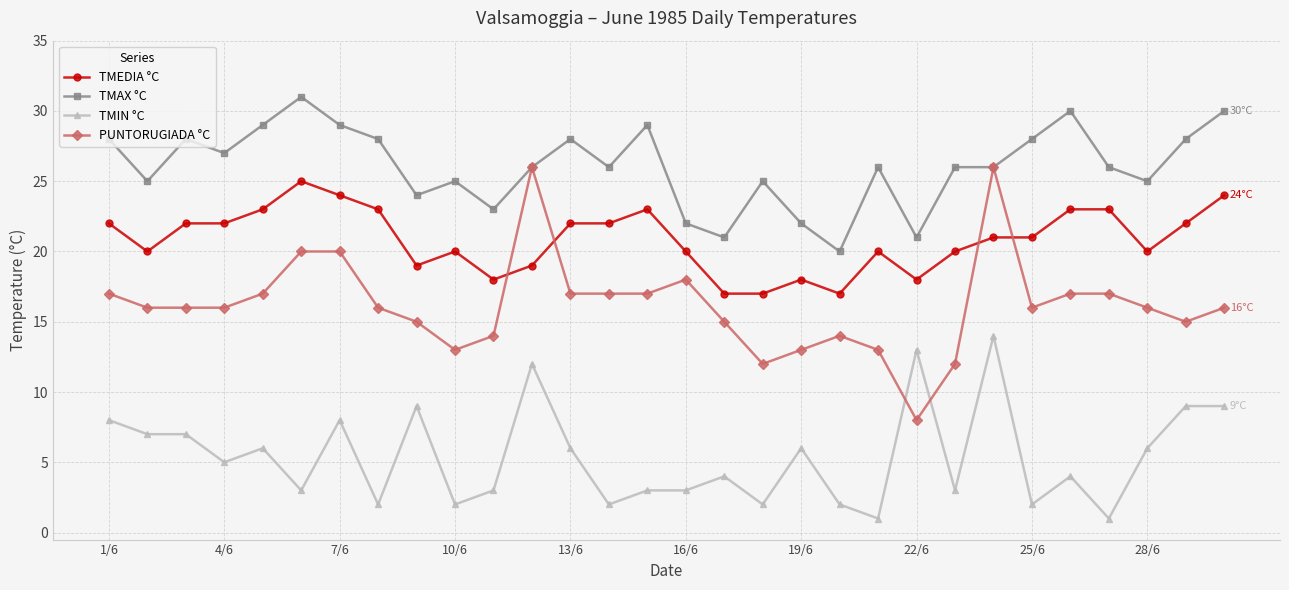

At how many categories does at least one series exceed 17?

30